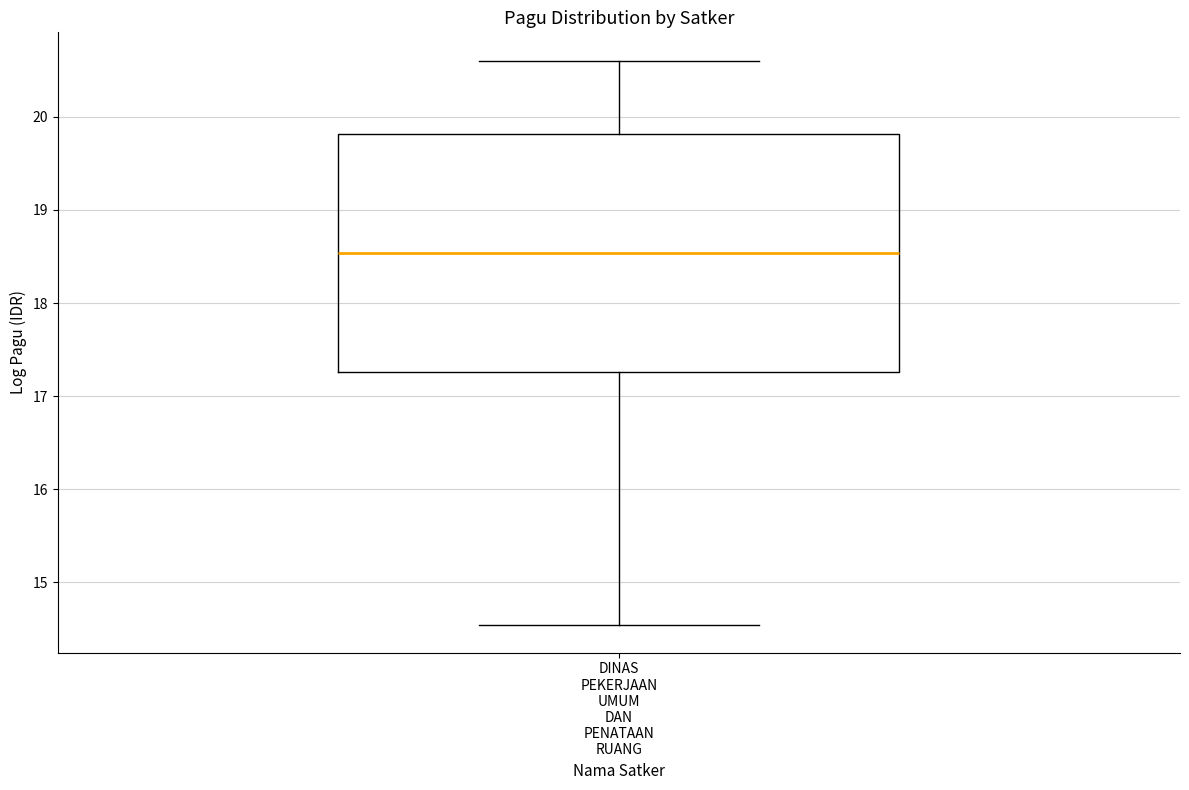

Transcribe this box plot: give where the median line is, the range the box spans, and where the two whiskers end, as read against the y-axis. The values are not printed on the chart, so give them approximately, as read against the axis.

median 18.5, box 17.3 to 19.8, whiskers 14.5 to 20.6